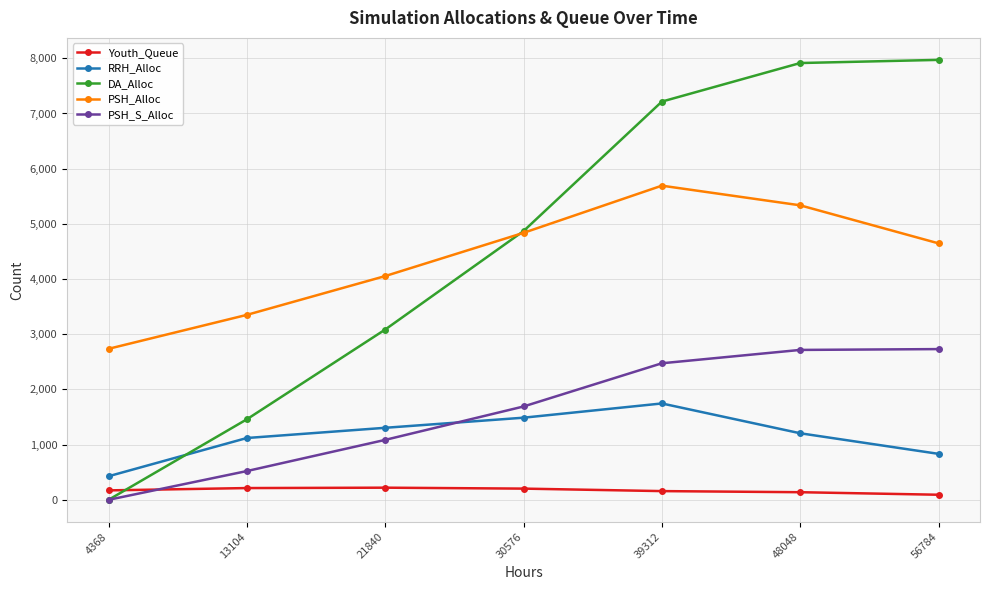

The RRH_Alloc series shows 134 at 4368. True or false?

False